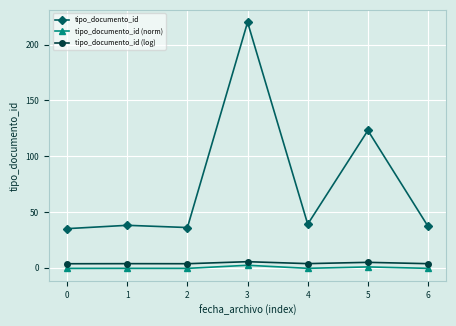

How many lines are shown in the chart?

3